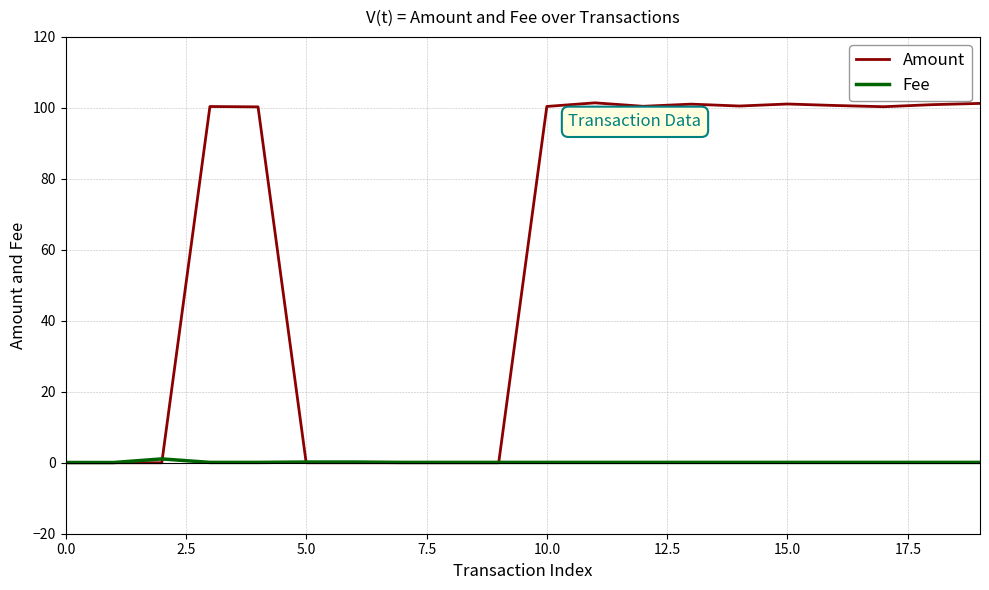

How many lines are shown in the chart?

2